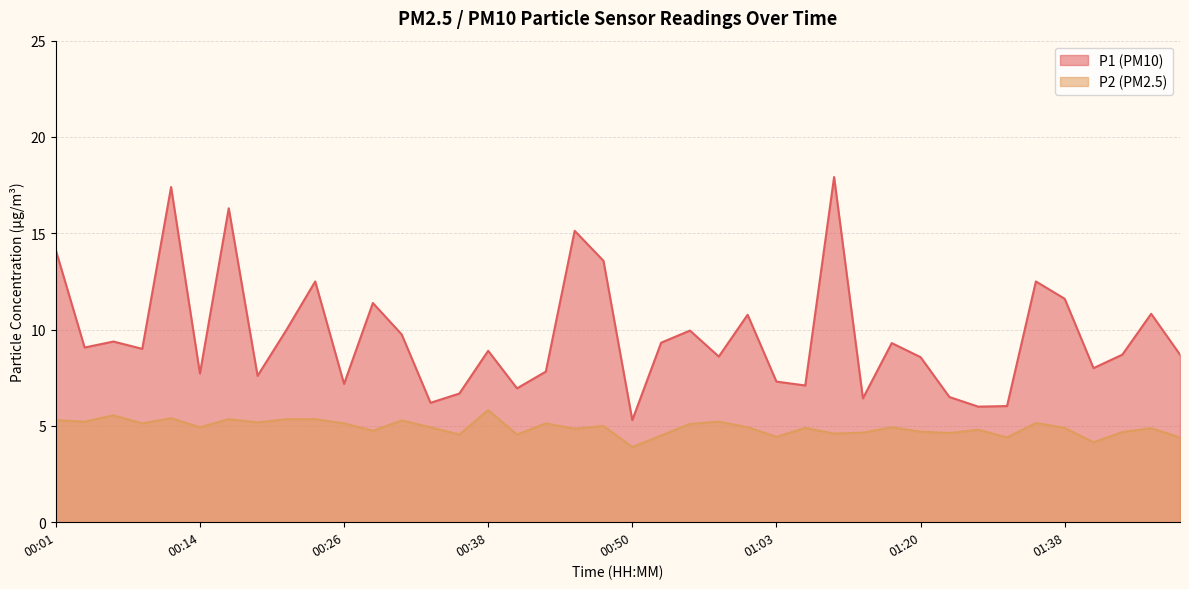

What position from the left is 00:11?

5